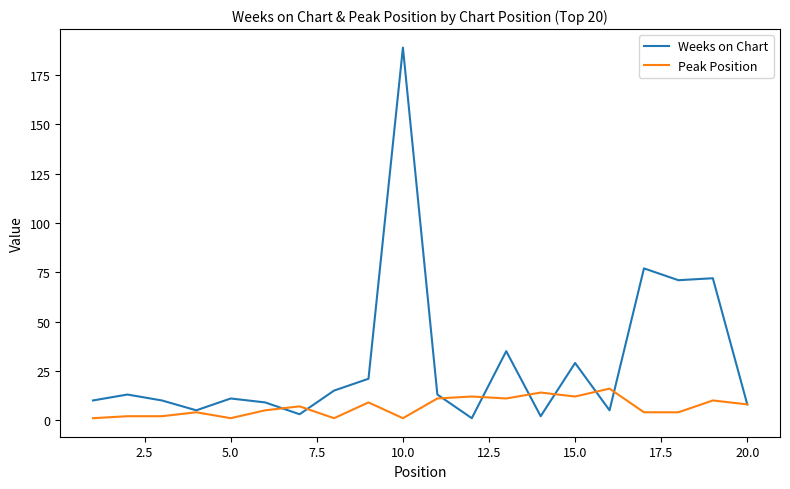

Rank the series by their maximum value, from highest to lowest.

Weeks on Chart, Peak Position